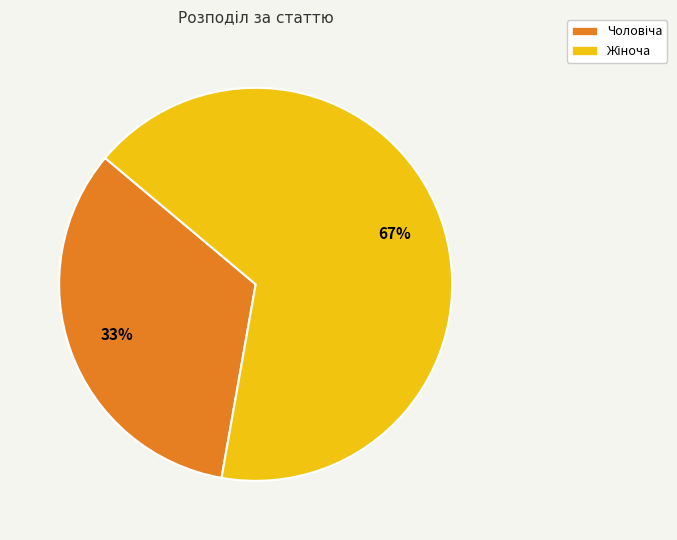

Is there a majority slice in this chart?

Yes